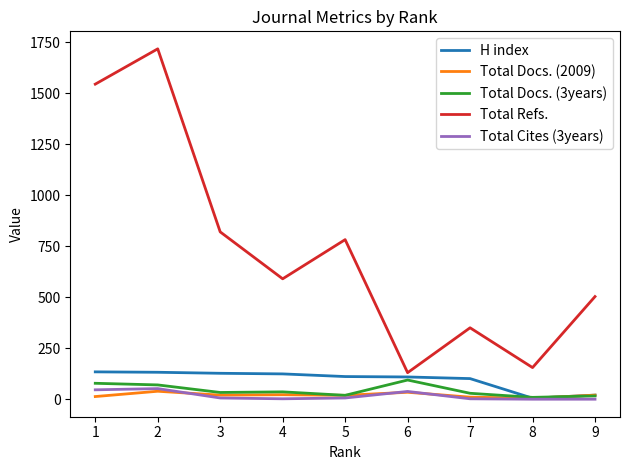

True or false: Total Refs. and Total Docs. (3years) cross at least once.

False